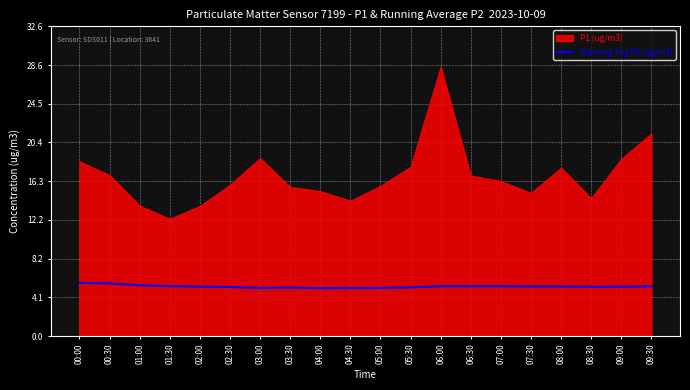

Is it true that Running Avg P2 (ug/m3) equals 2.8 at 08:30?

False